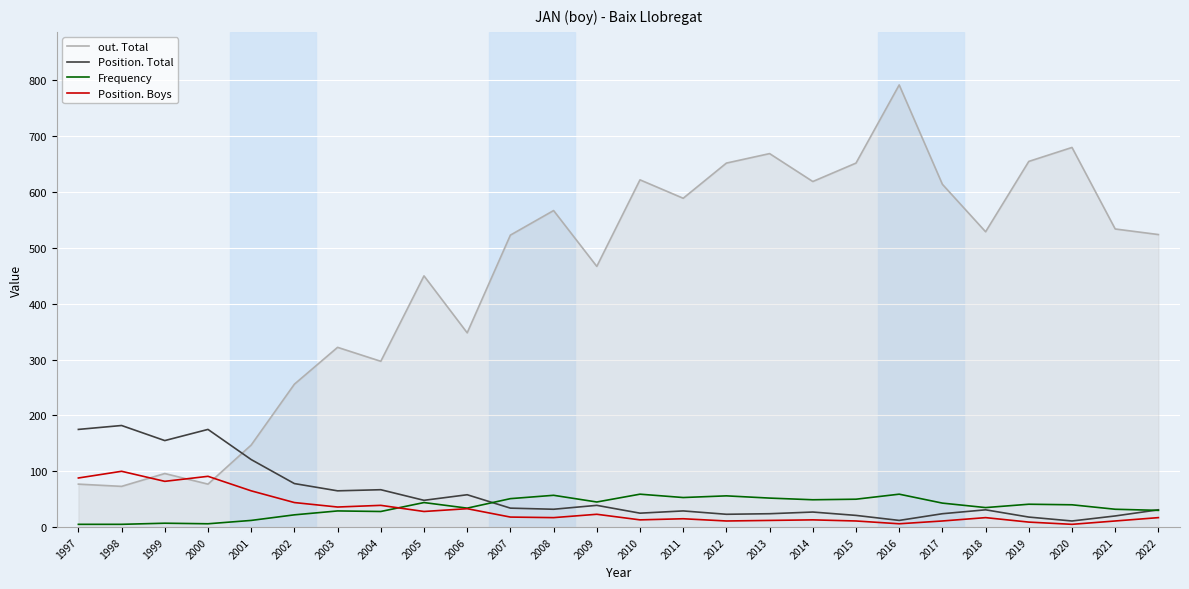

At which category is the sum across all series the highest?

2016